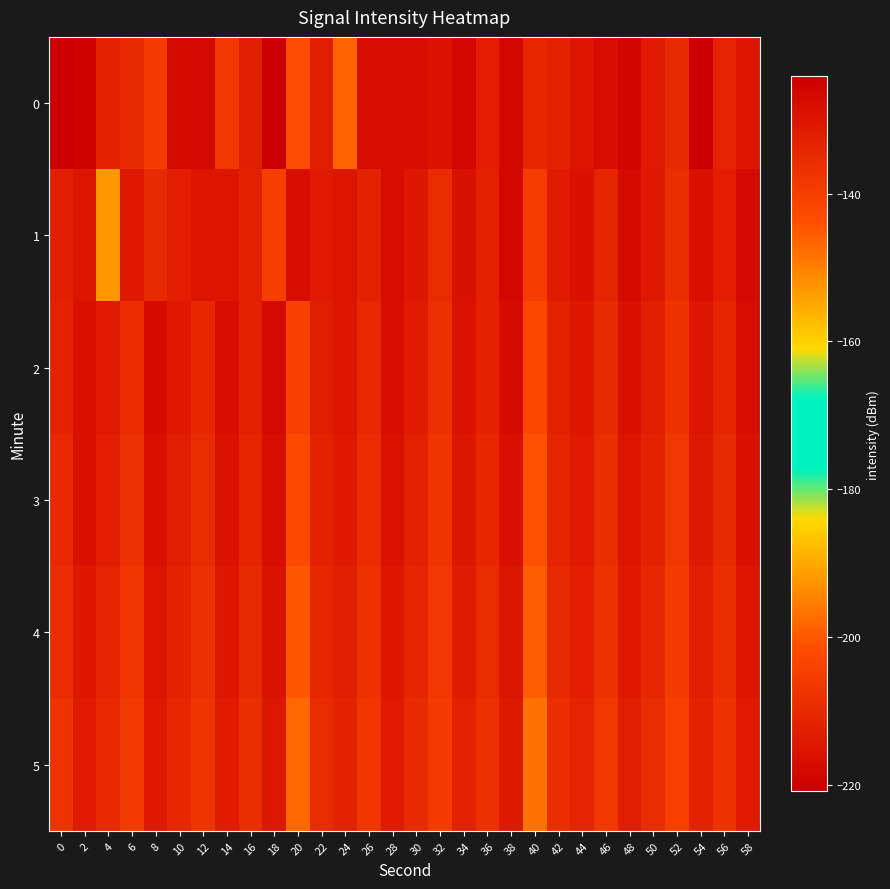

What is the greatest value displayed?

-124.1